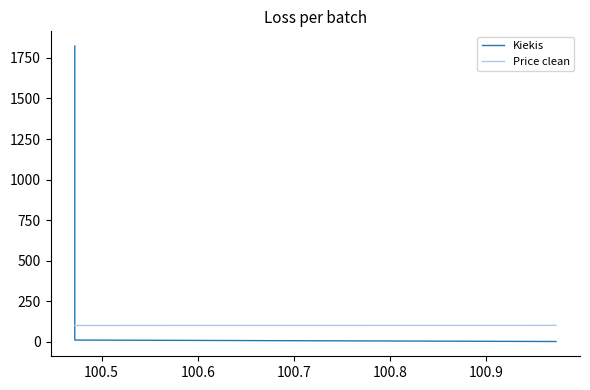

Is it true that Price clean equals 100.5 at 100.6?

True